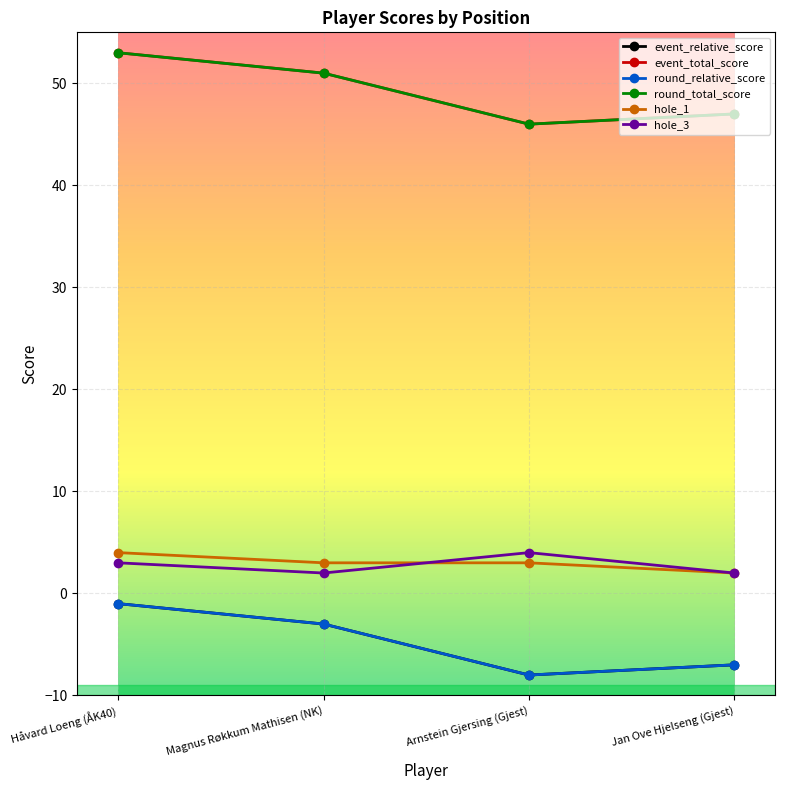

True or false: round_relative_score and event_total_score intersect in this chart.

False